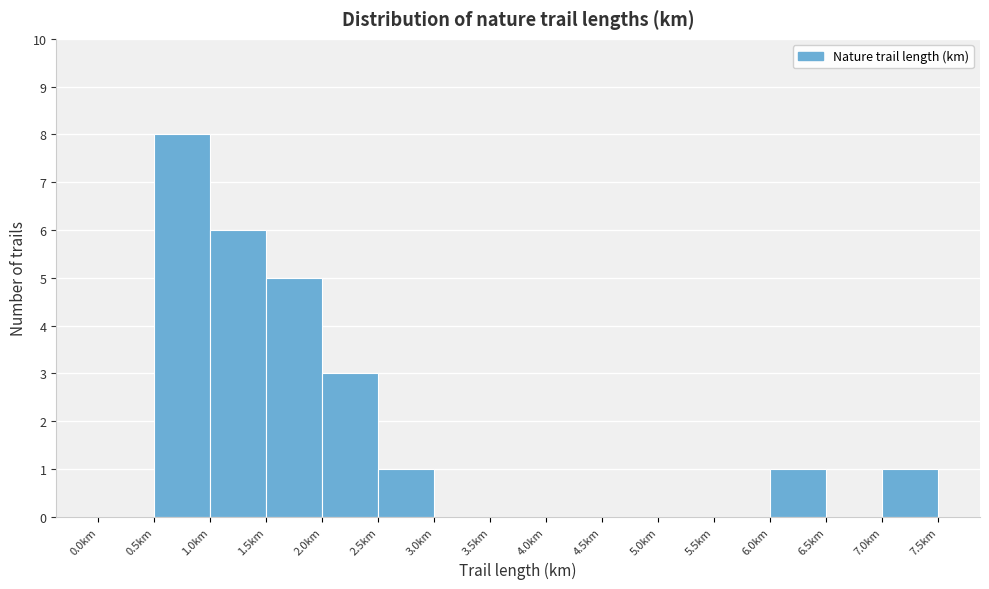

How tall is the bar that spans 7.0 to 7.5 on the x-axis? The values are not printed on the chart, so give them approximately, as read against the axis.

1